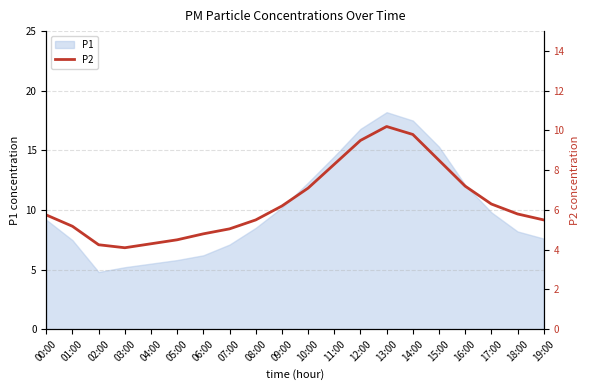

What is the maximum value for P1?

18.2